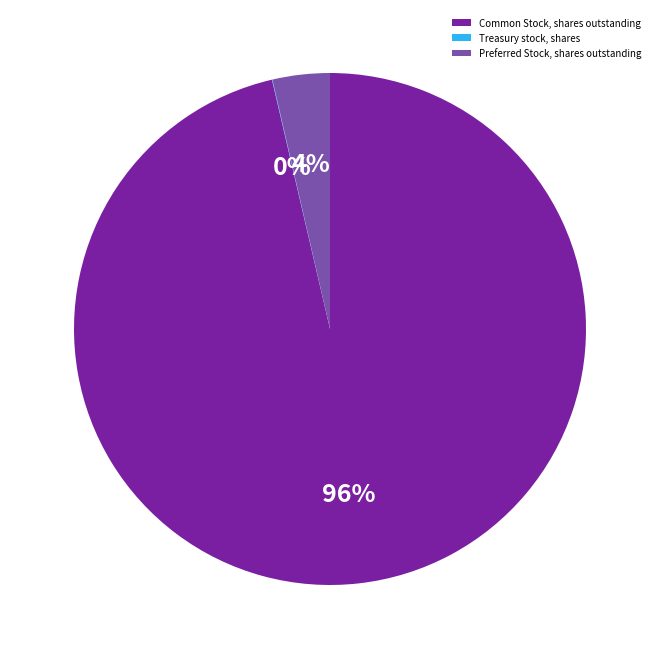

To the nearest percent, what percentage of the pie is Preferred Stock, shares outstanding?

4%